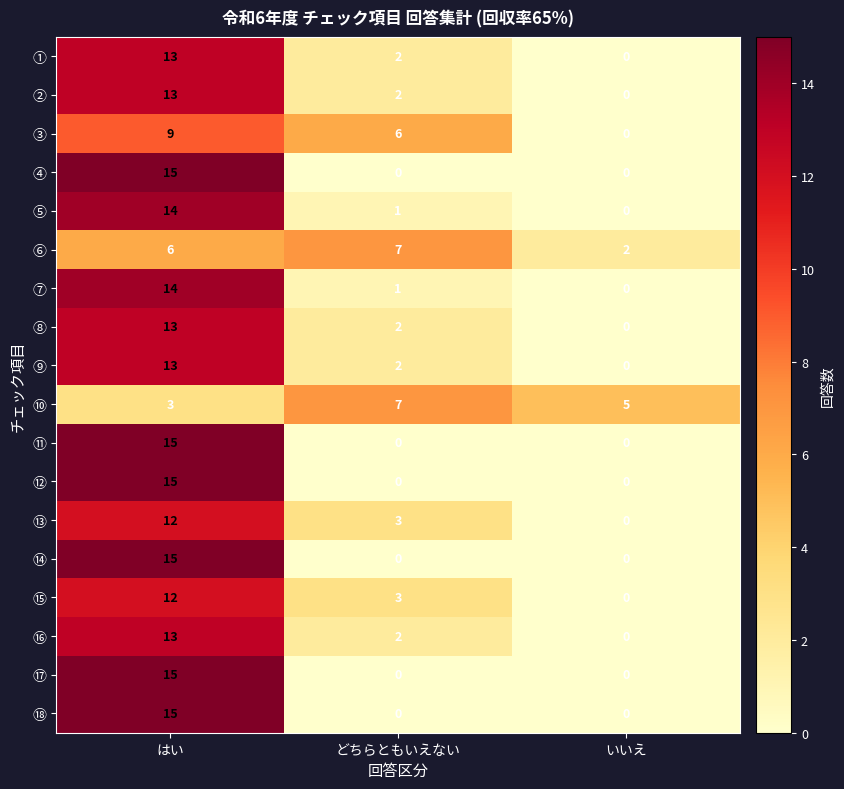

How many distinct data groups are displayed?

18